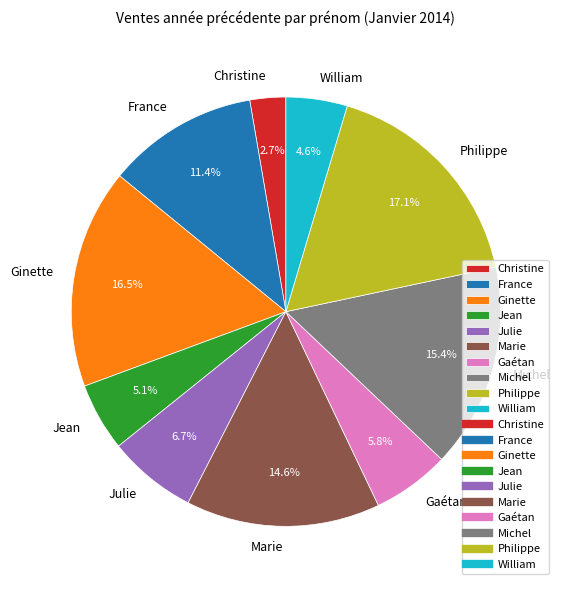

The Philippe slice represents 2% of the pie. True or false?

False